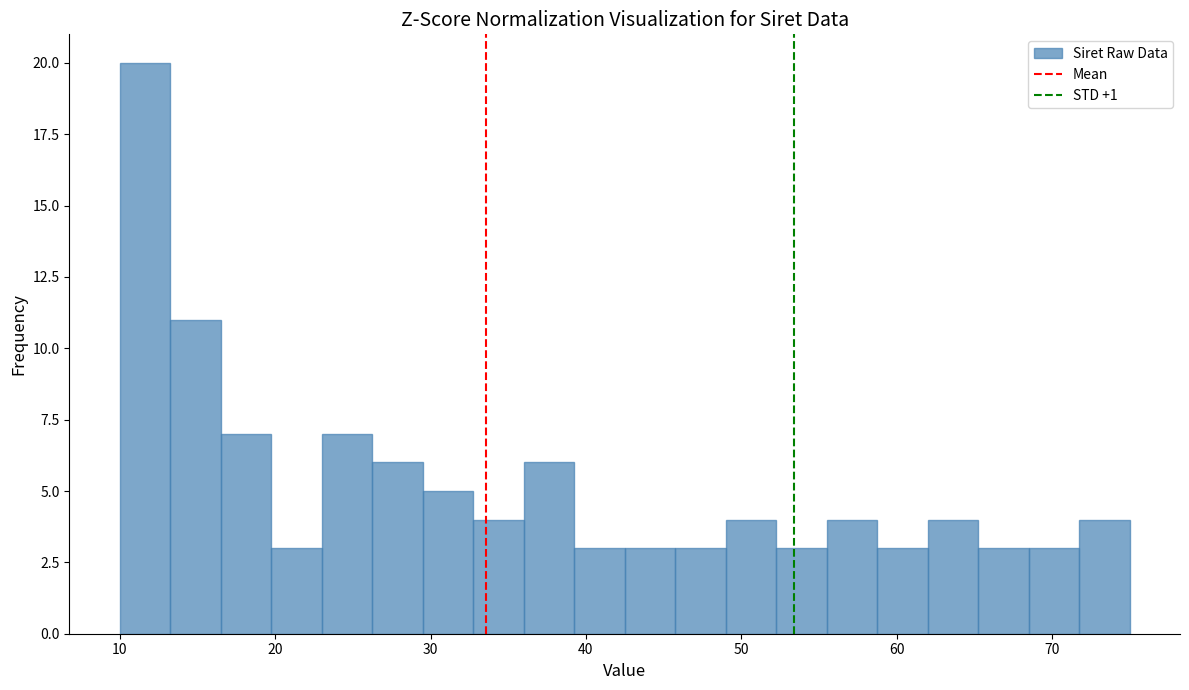

Around what value on the x-axis is the tallest bar? Give the approximate position of its centre, as read against the axis.

12